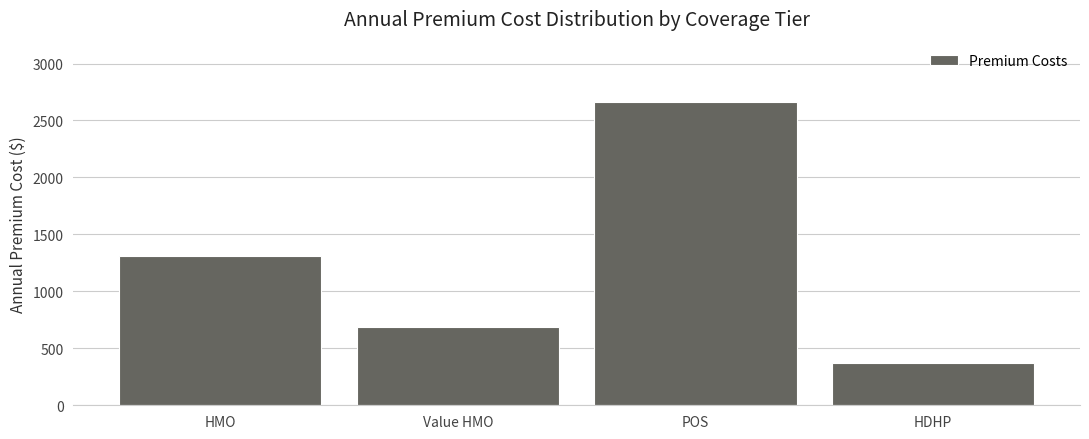

Reading right to left, transcribe all the data shown in this chart.

HDHP=370.1	POS=2660.0	Value HMO=685.4	HMO=1314.0